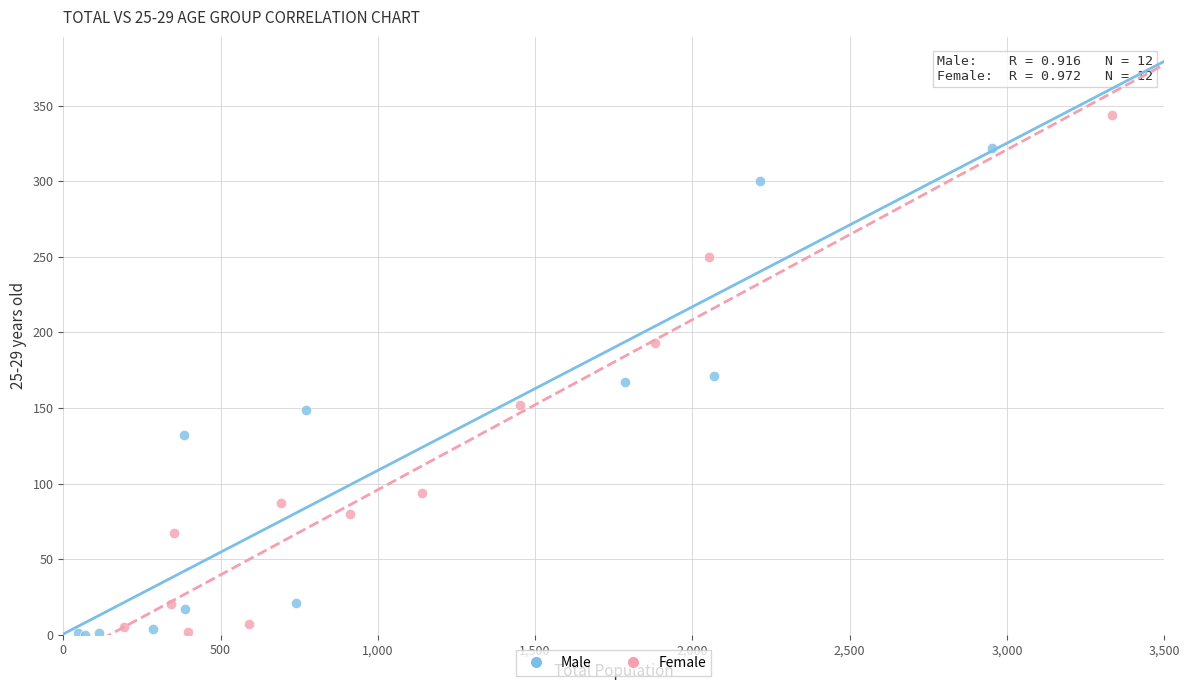

Which series has the largest Y range (max minus min)?

Female